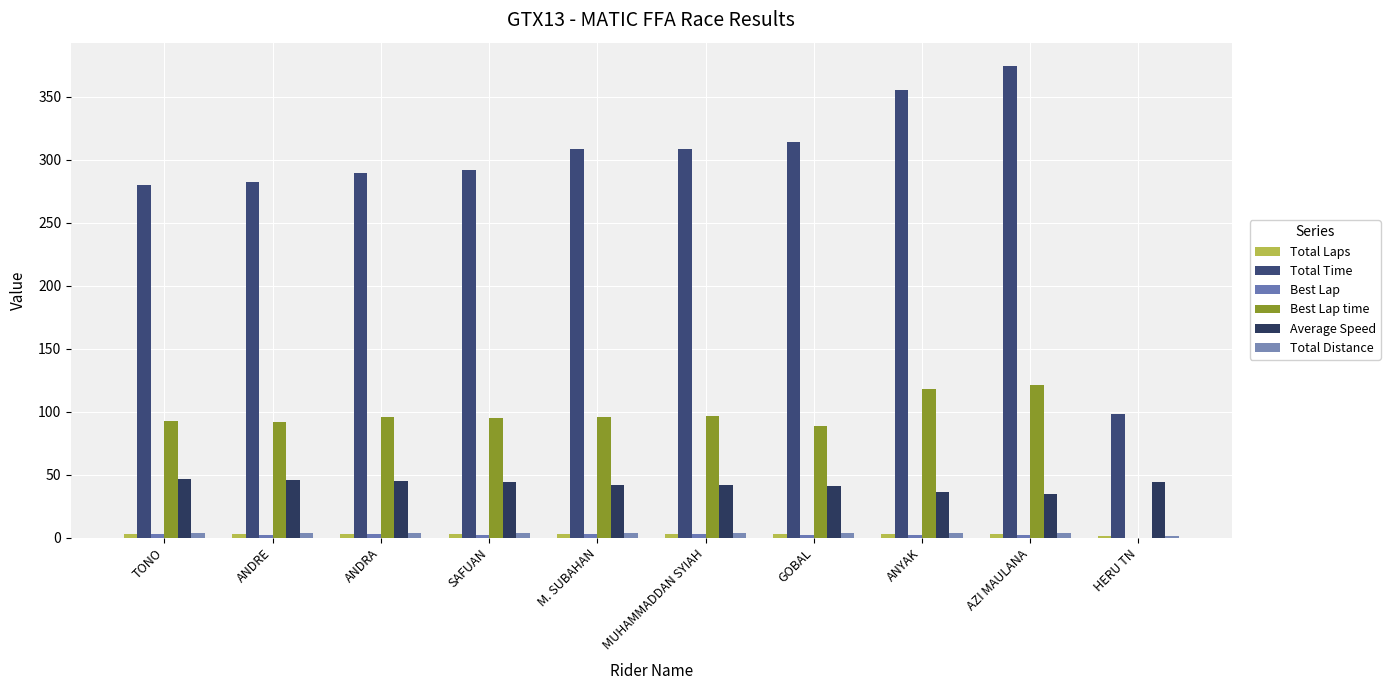

Reading left to right, list all the values displayed in this chart.

Total Laps: TONO=3.0	ANDRE=3.0	ANDRA=3.0	SAFUAN=3.0	M. SUBAHAN=3.0	MUHAMMADDAN SYIAH=3.0	GOBAL=3.0	ANYAK=3.0	AZI MAULANA=3.0	HERU TN=1.0
Total Time: TONO=280.2	ANDRE=282.7	ANDRA=290.0	SAFUAN=291.8	M. SUBAHAN=308.5	MUHAMMADDAN SYIAH=308.7	GOBAL=314.4	ANYAK=355.8	AZI MAULANA=374.4	HERU TN=98.1
Best Lap: TONO=3.0	ANDRE=2.0	ANDRA=3.0	SAFUAN=2.0	M. SUBAHAN=3.0	MUHAMMADDAN SYIAH=3.0	GOBAL=2.0	ANYAK=2.0	AZI MAULANA=2.0	HERU TN=0.0
Best Lap time: TONO=92.4	ANDRE=91.7	ANDRA=95.6	SAFUAN=94.7	M. SUBAHAN=95.9	MUHAMMADDAN SYIAH=96.8	GOBAL=88.5	ANYAK=117.7	AZI MAULANA=121.3	HERU TN=0.0
Average Speed: TONO=46.3	ANDRE=45.8	ANDRA=44.7	SAFUAN=44.4	M. SUBAHAN=42.0	MUHAMMADDAN SYIAH=42.0	GOBAL=41.2	ANYAK=36.4	AZI MAULANA=34.6	HERU TN=44.0
Total Distance: TONO=3.6	ANDRE=3.6	ANDRA=3.6	SAFUAN=3.6	M. SUBAHAN=3.6	MUHAMMADDAN SYIAH=3.6	GOBAL=3.6	ANYAK=3.6	AZI MAULANA=3.6	HERU TN=1.2